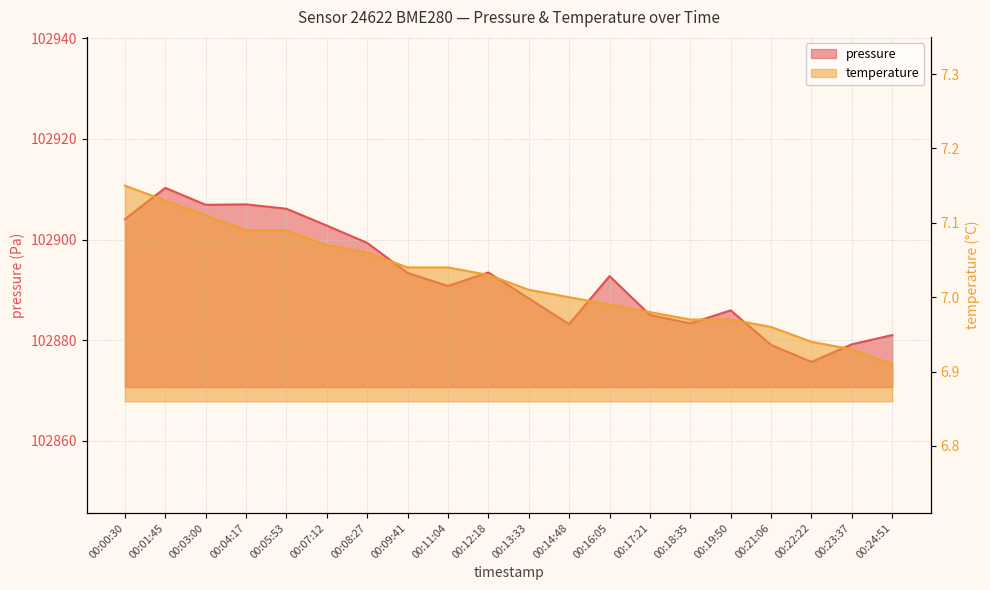

Where does the temperature series first go above 7?

00:00:30